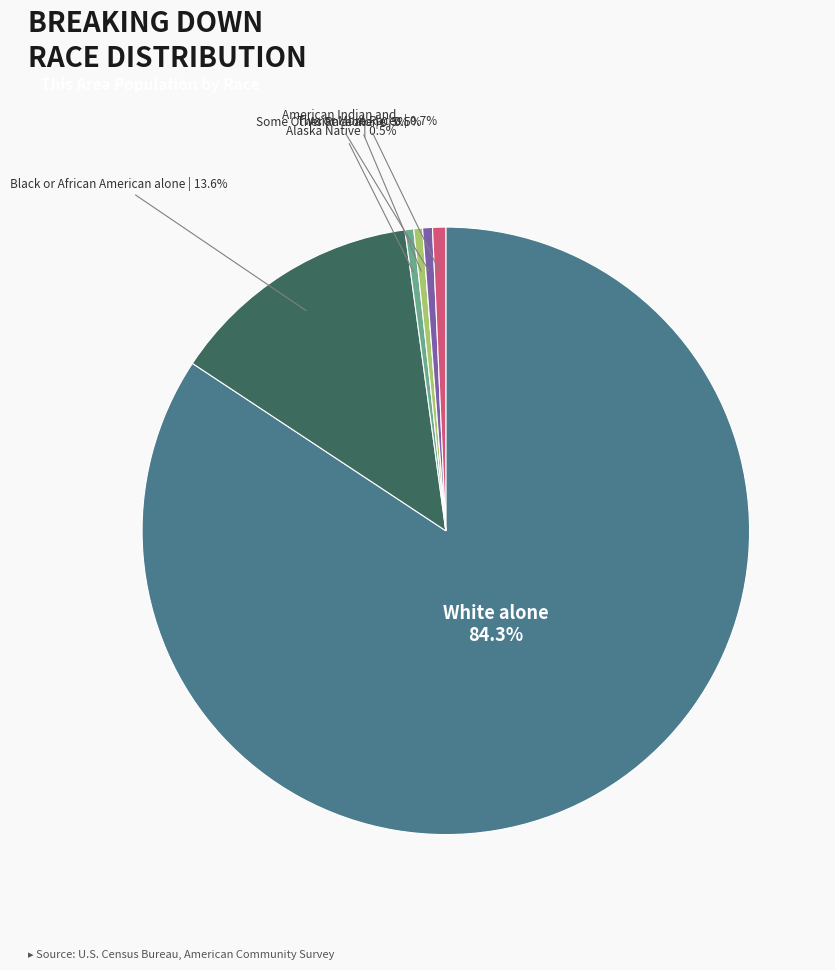

Does any single category account for the majority?

Yes